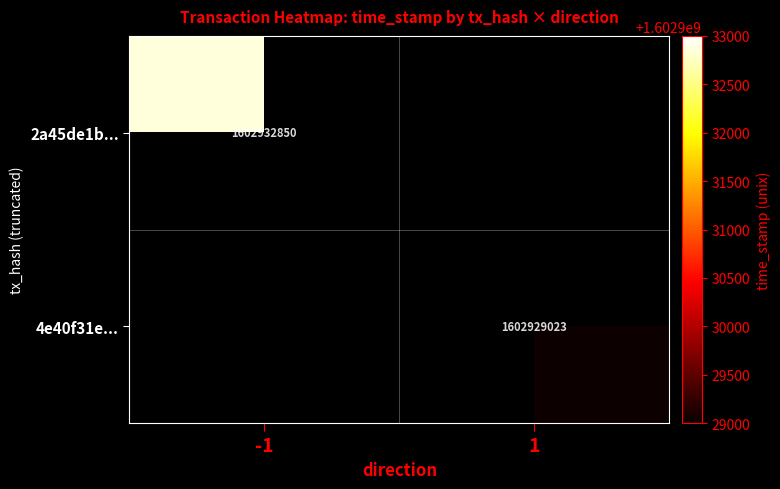

Which series has the largest range (max minus min)?

2a45de1b...